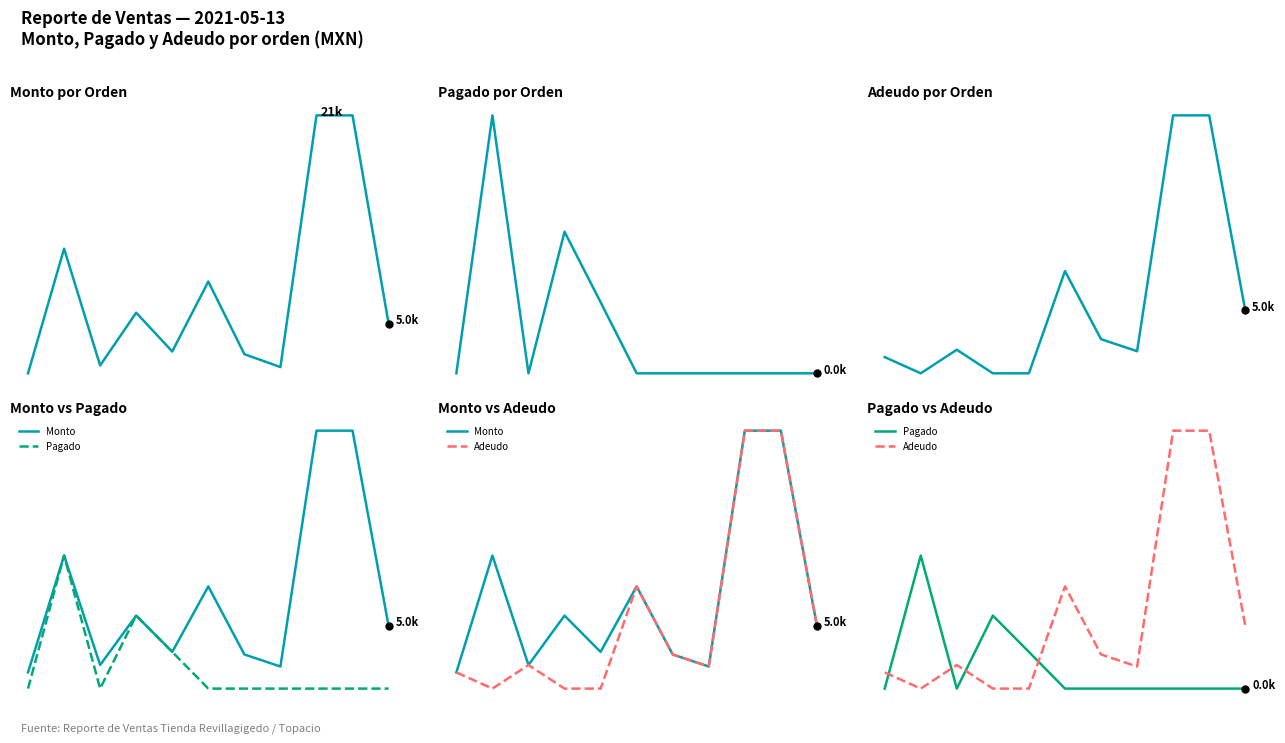

List the series in order of their peak value, lowest first.

Pagado, Monto, Adeudo